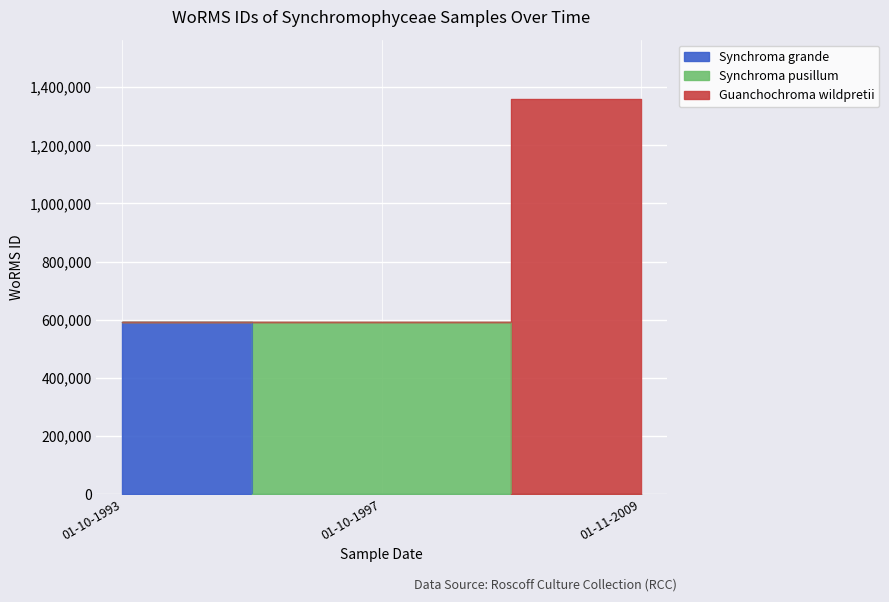

What is the approximate value at 01-10-1993, to the nearest 50?

590450